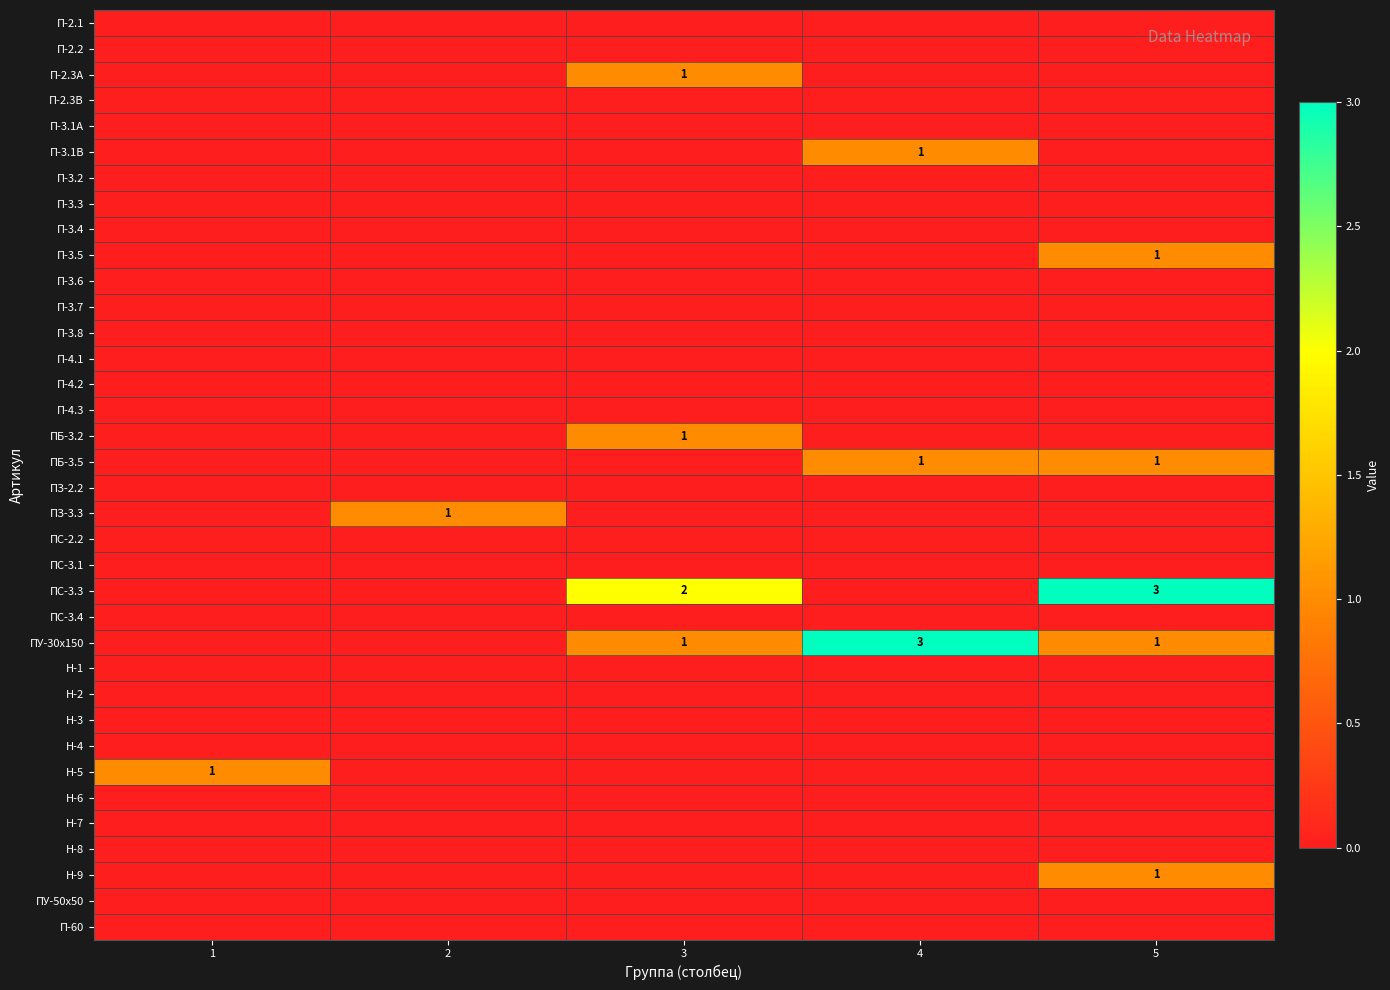

What is the maximum value shown in the chart?

3